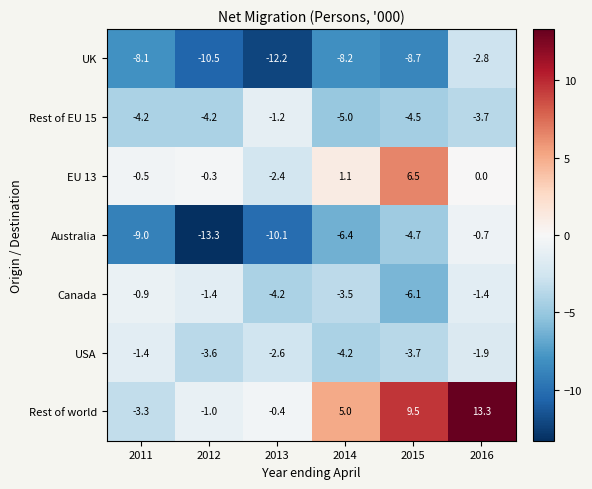

At which label is Australia closest to -7?

2014